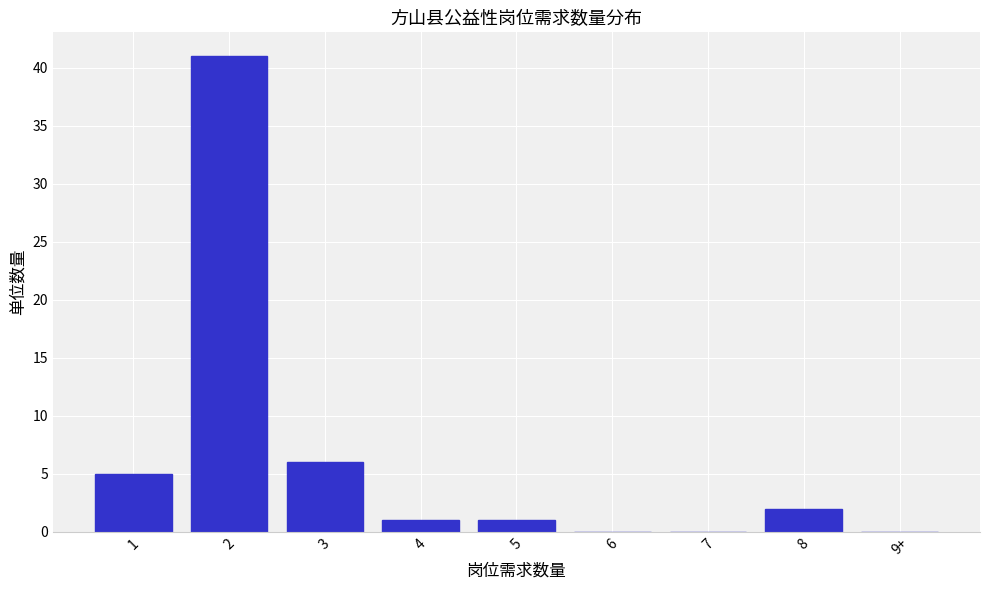

Reading right to left, extract all data points from this chart.

9+=0	8=2	7=0	6=0	5=1	4=1	3=6	2=41	1=5